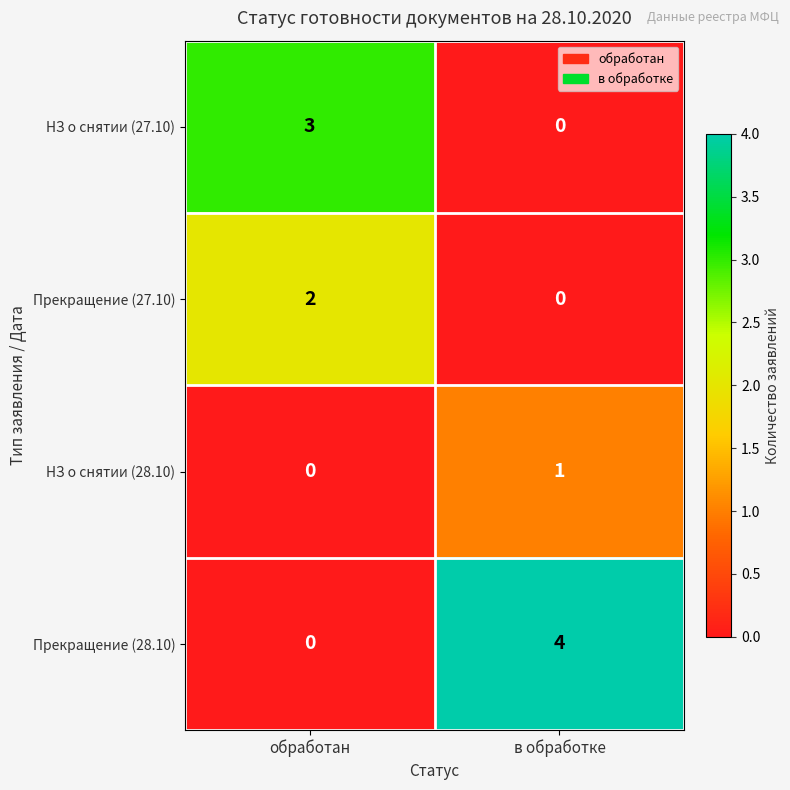

Between обработан and в обработке, which series saw the biggest shift?

Прекращение (28.10)